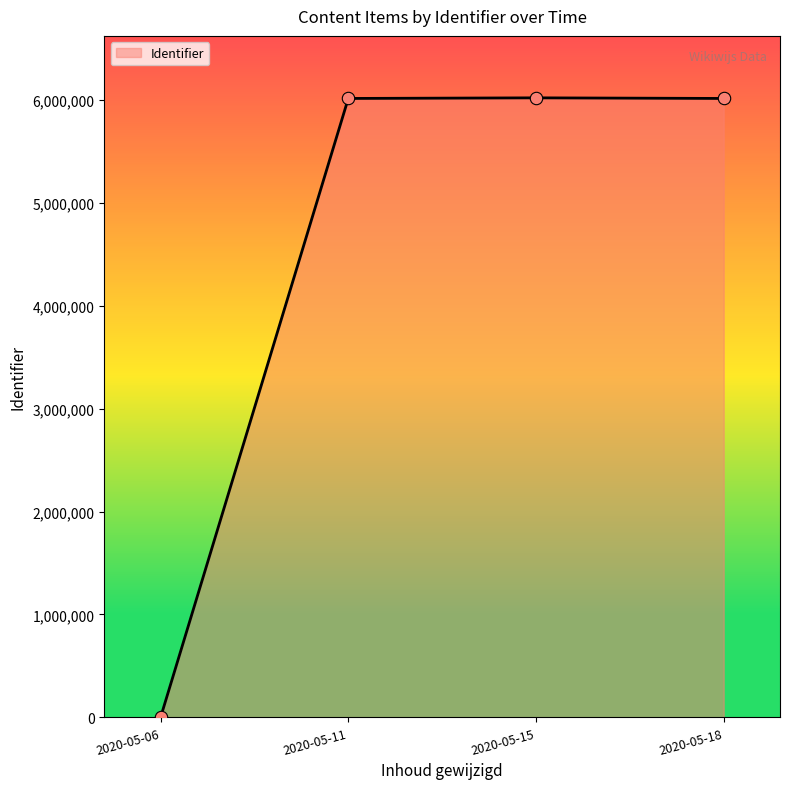

Approximately how many times larger is the value at 2020-05-15 compared to 2020-05-11?

1.0